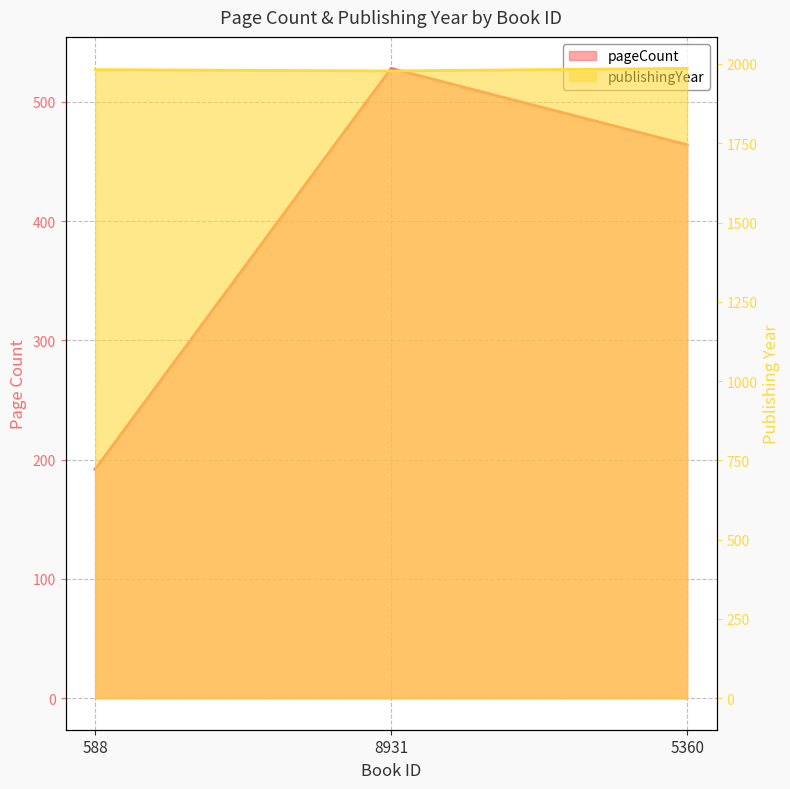

Reading left to right, what are all the values shown in this chart?

pageCount: 192	528	464
publishingYear: 1982	1978	1986